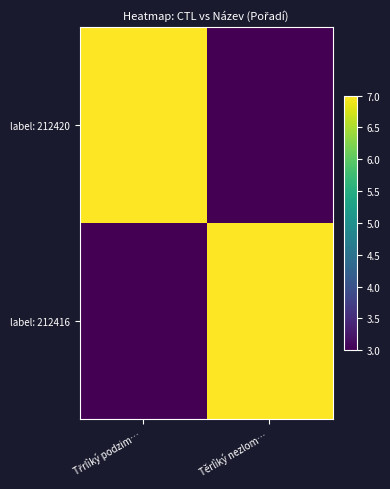

What is the total value across all series at Třrlìký podzim…?

10